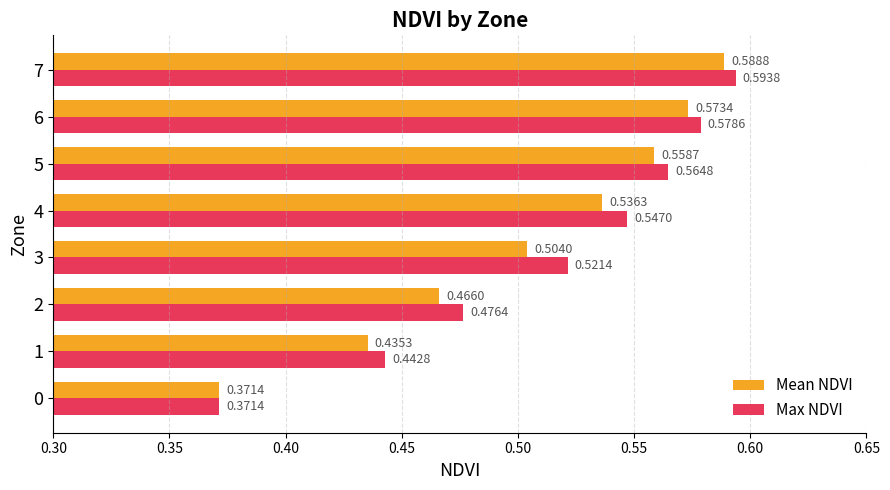

What is the sum of all Mean NDVI values?

4.0